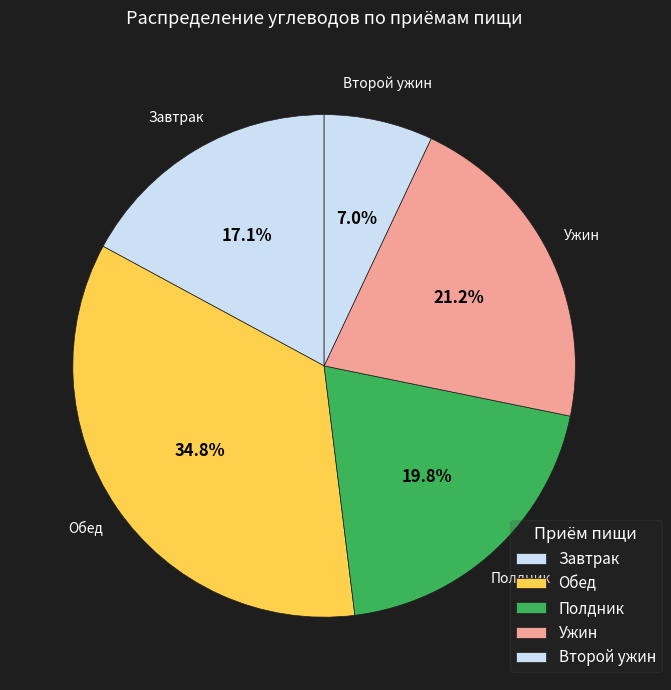

Between Полдник and Обед, which is larger?

Обед